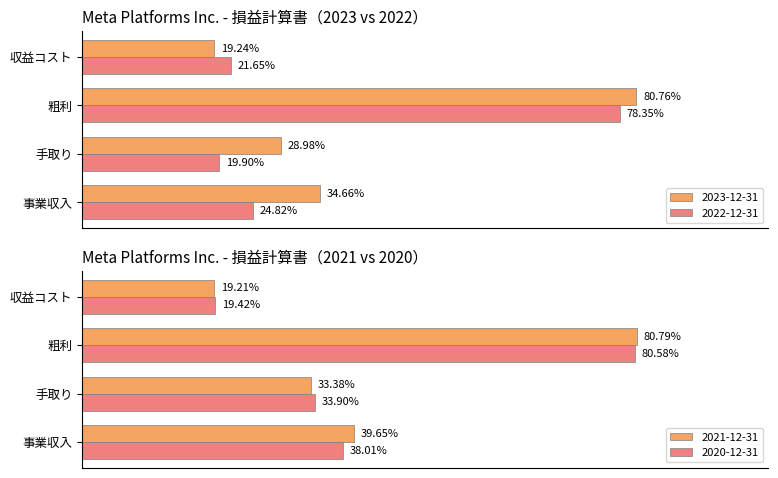

How many data points does each series have?

4